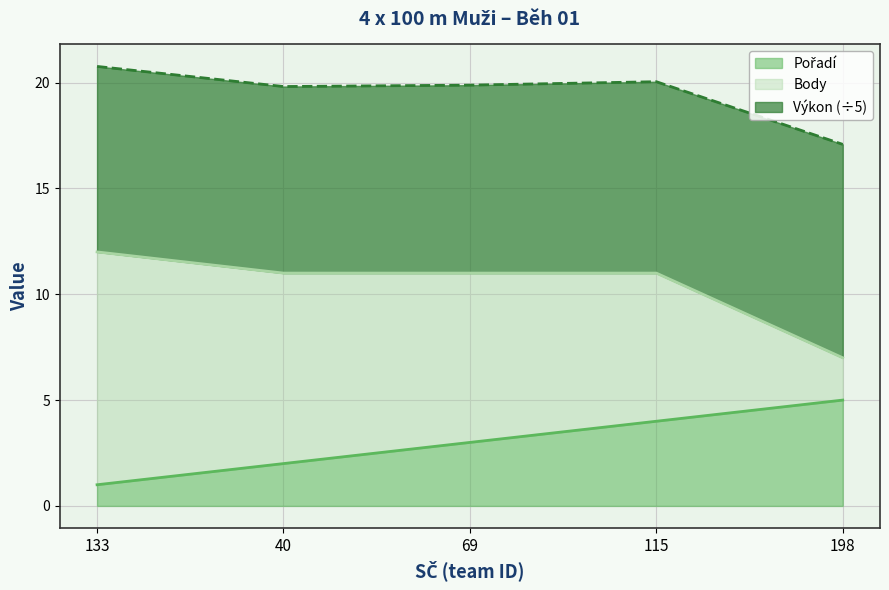

True or false: Výkon has more than 2 interior local peaks.

False